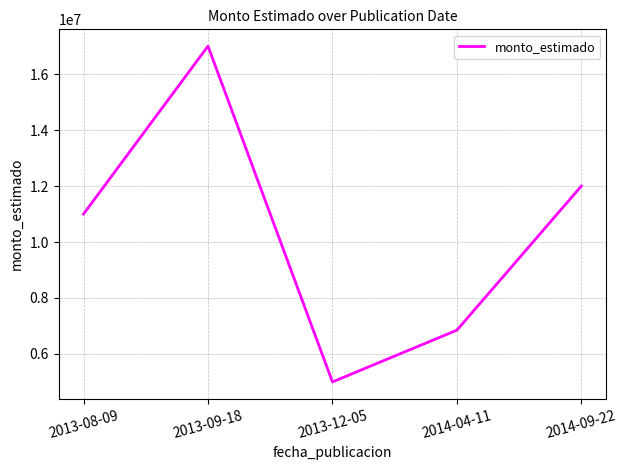

What value does the data have at 2013-12-05, to the nearest 50?

5000000